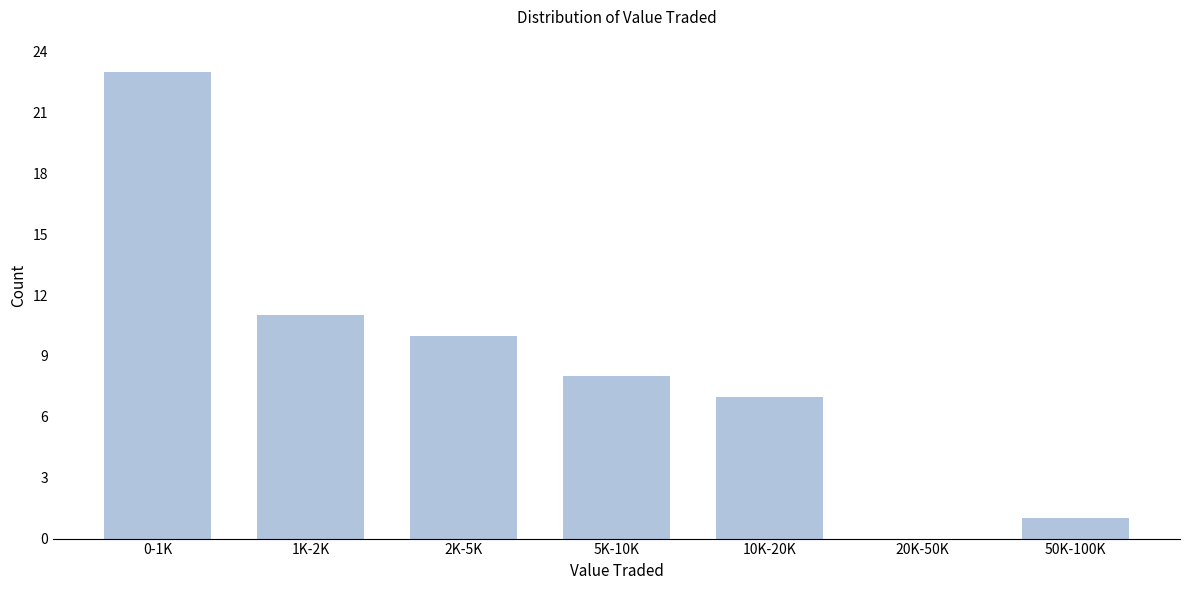

Reading left to right, transcribe all the data shown in this chart.

0-1K=23	1K-2K=11	2K-5K=10	5K-10K=8	10K-20K=7	20K-50K=0	50K-100K=1